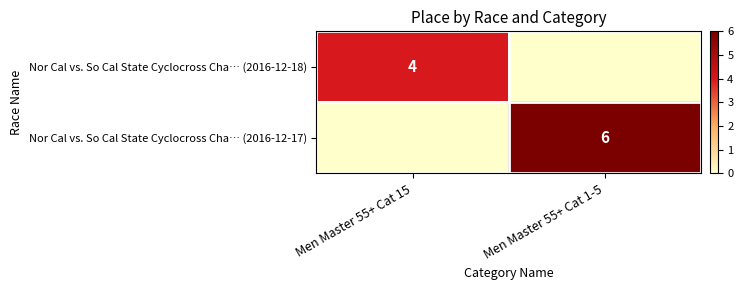

At which category does the chart reach its peak across all series?

Men Master 55+ Cat 1-5